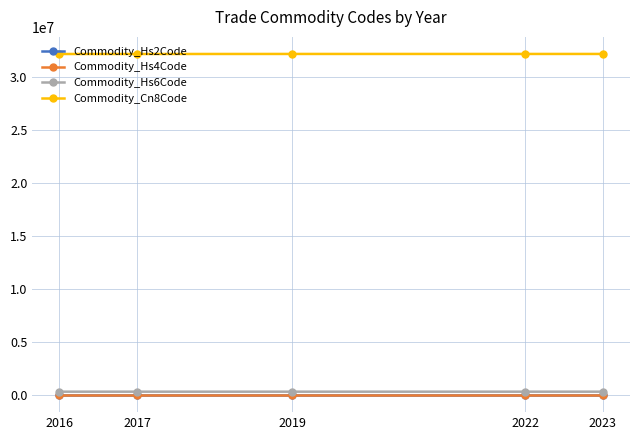

At how many categories does at least one series exceed 14367497?

5